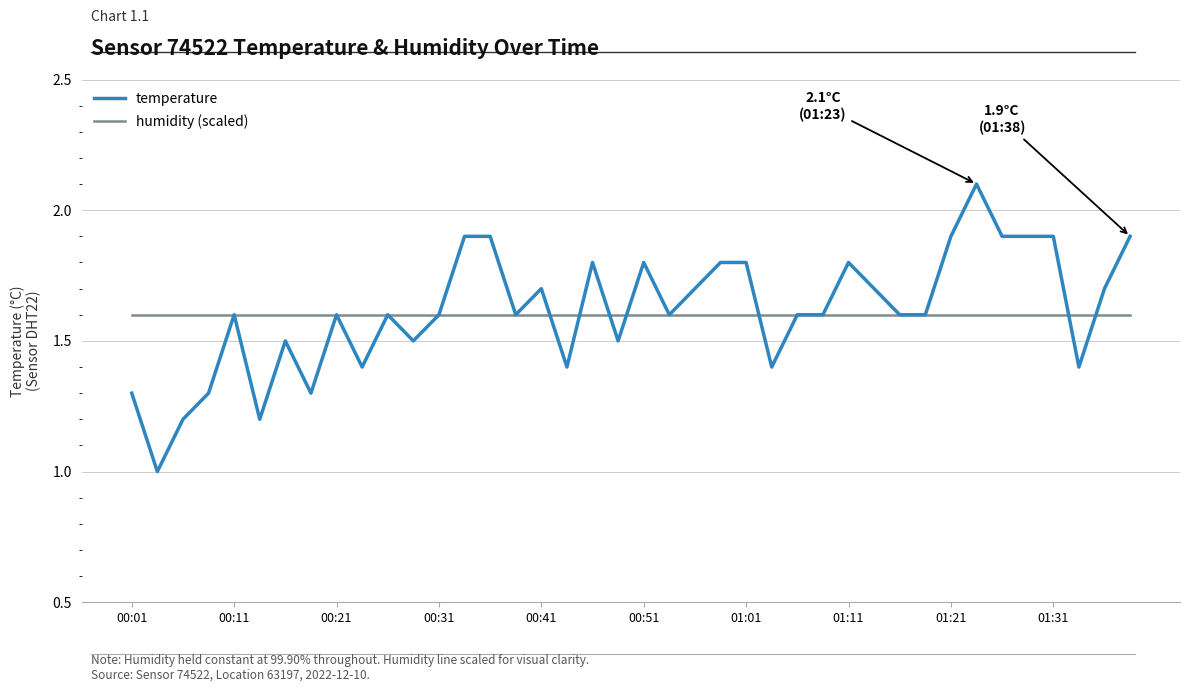

Which series has the widest spread of values?

temperature